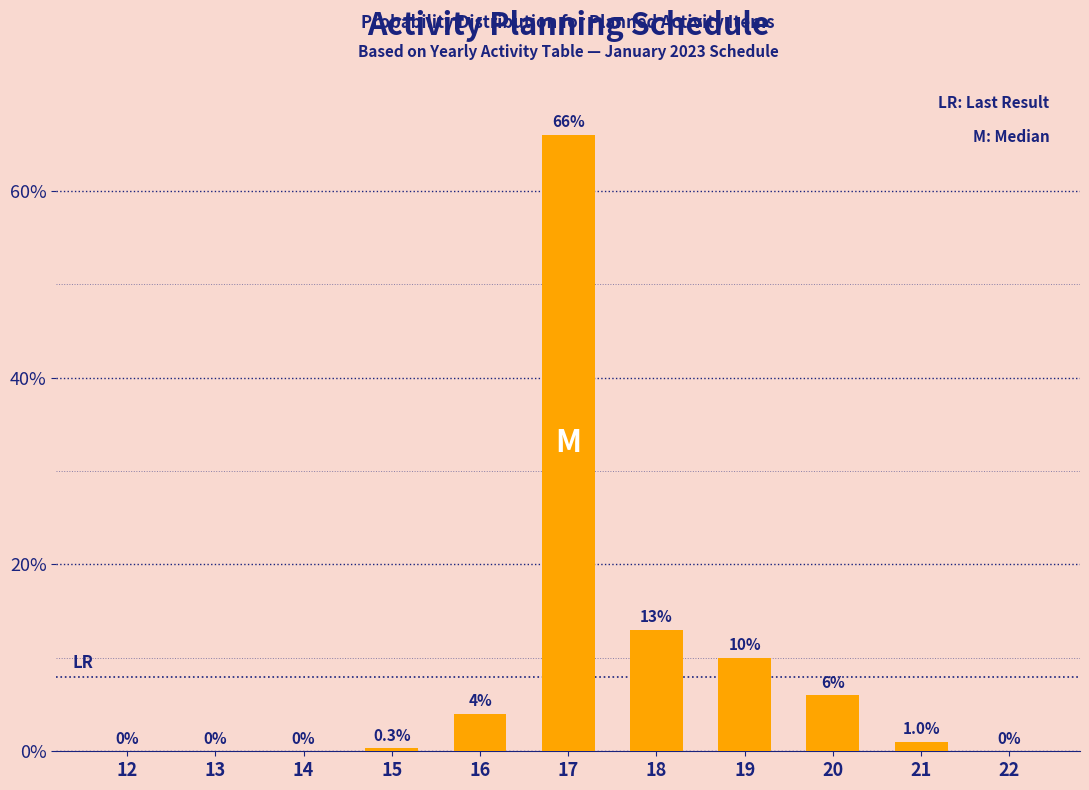

Reading left to right, extract all data points from this chart.

12=0.0	13=0.0	14=0.0	15=0.3	16=4.0	17=66.0	18=13.0	19=10.0	20=6.0	21=1.0	22=0.0